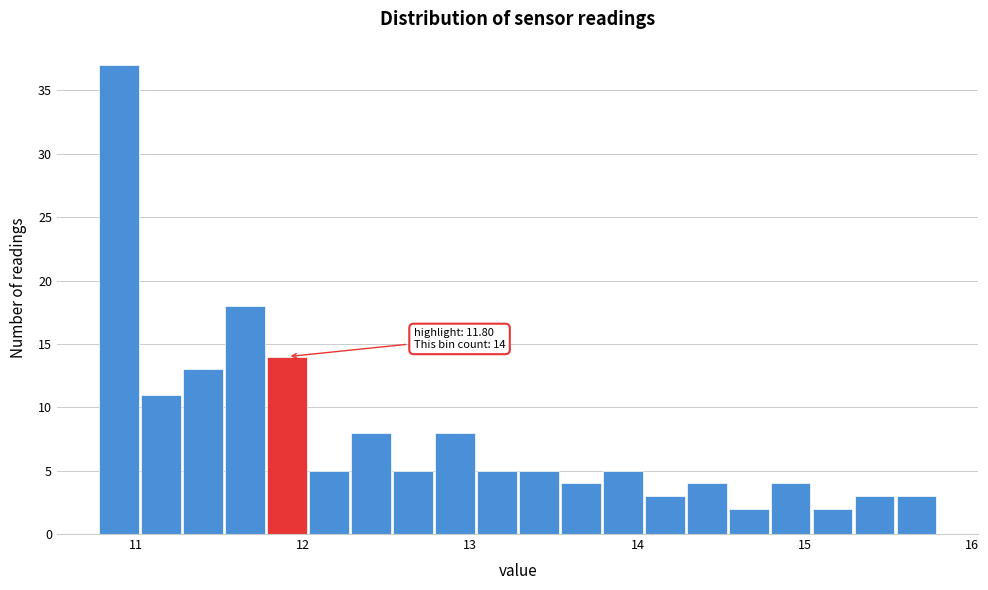

Read against the x-axis, roughly where is the centre of the tallest bar?

10.9